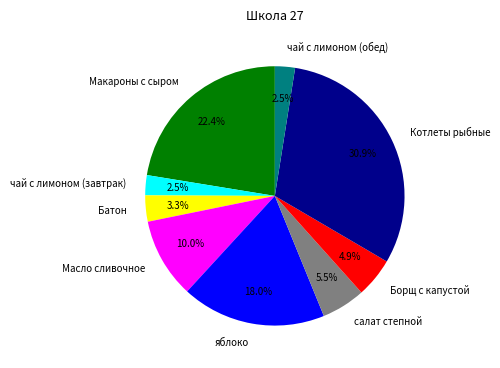

Which has a higher value, Борщ с капустой or яблоко?

яблоко